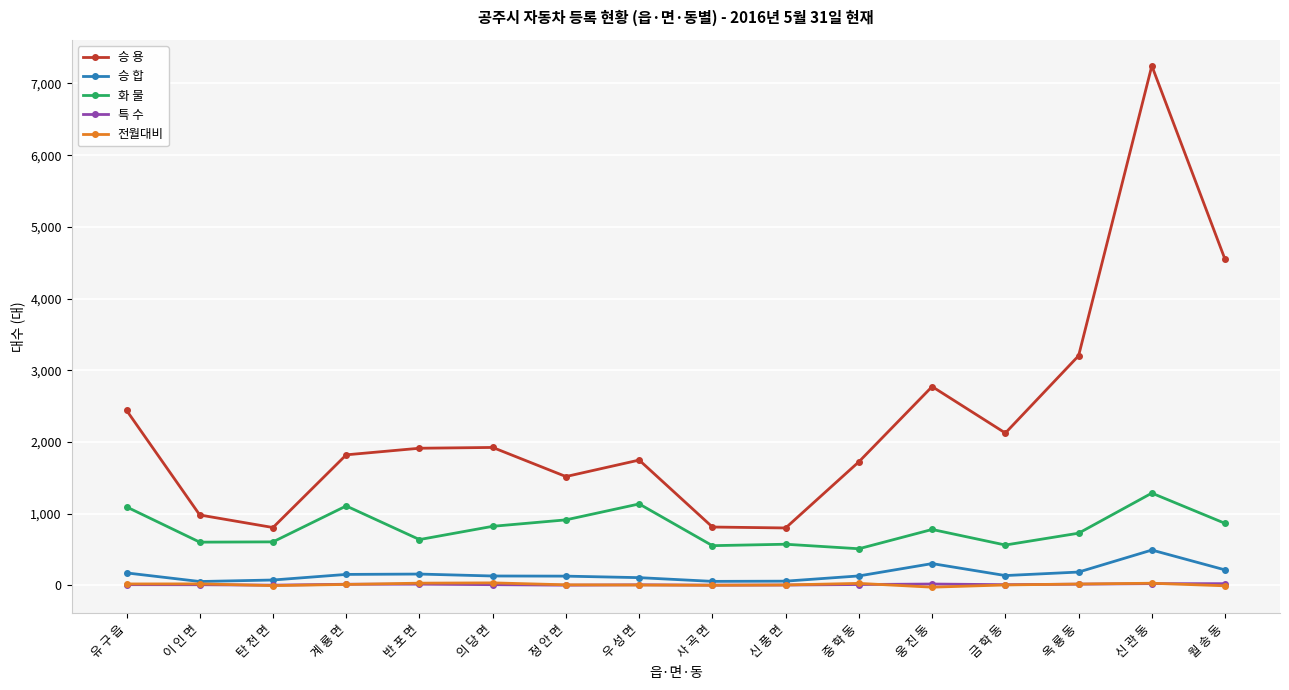

How many data points does each series have?

16